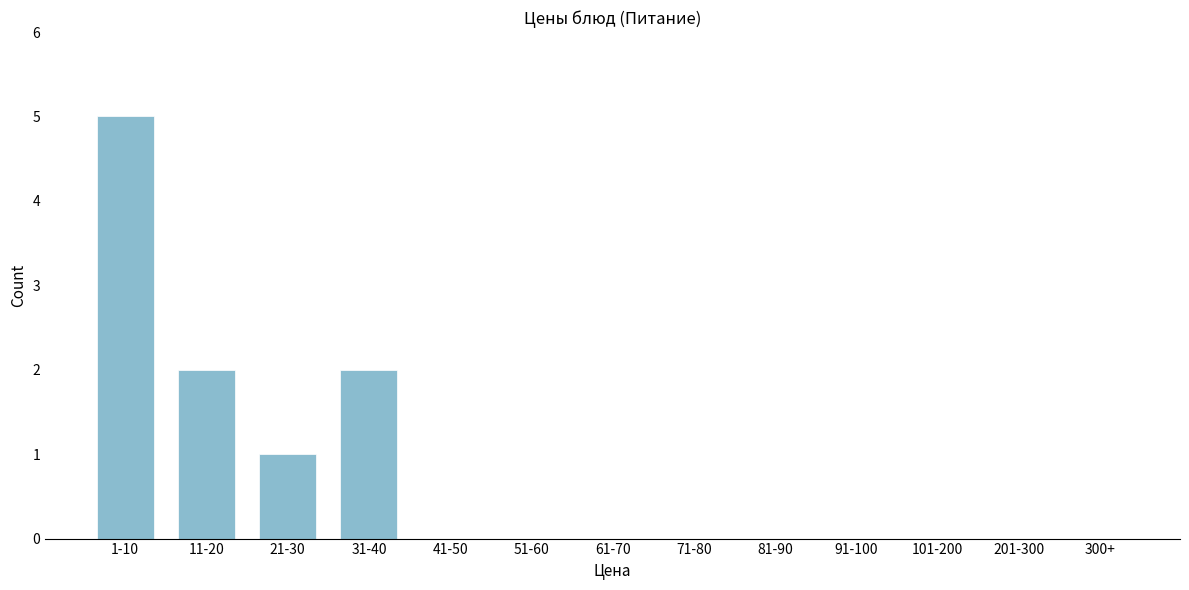

Reading right to left, transcribe all the data shown in this chart.

300+=0	201-300=0	101-200=0	91-100=0	81-90=0	71-80=0	61-70=0	51-60=0	41-50=0	31-40=2	21-30=1	11-20=2	1-10=5